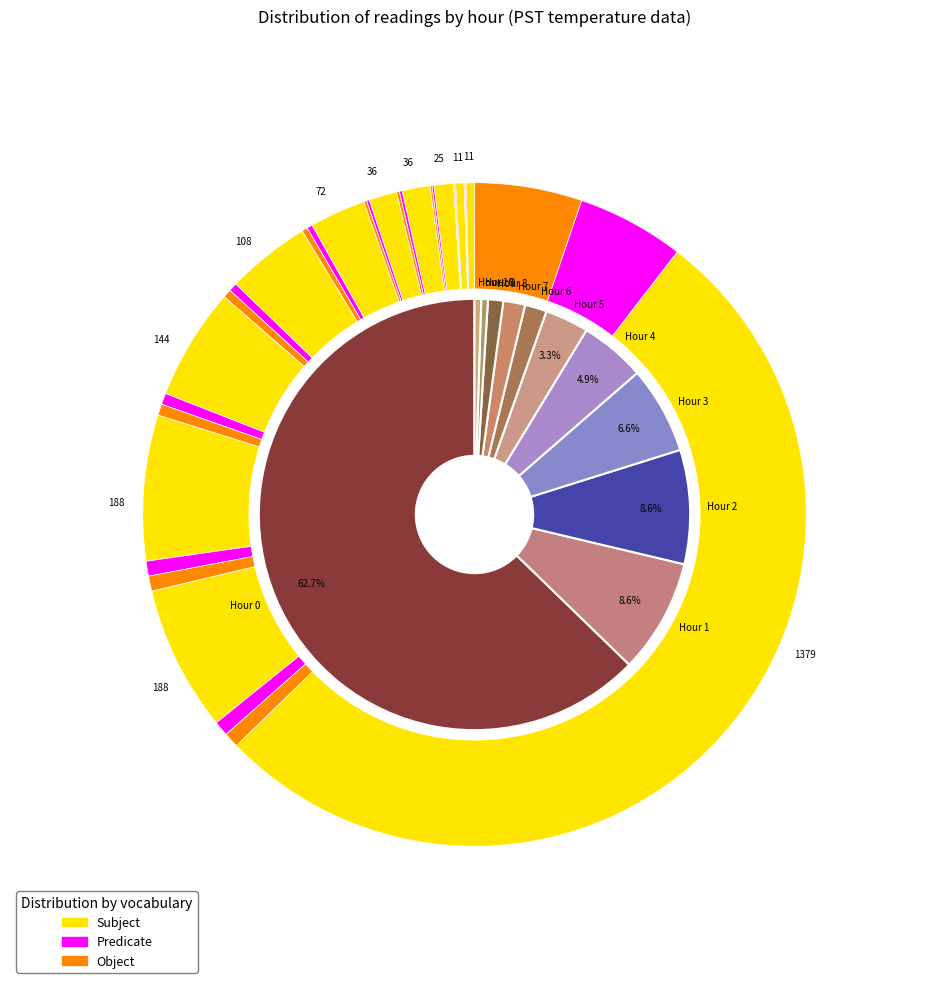

Which category accounts for the majority?

Hour 0